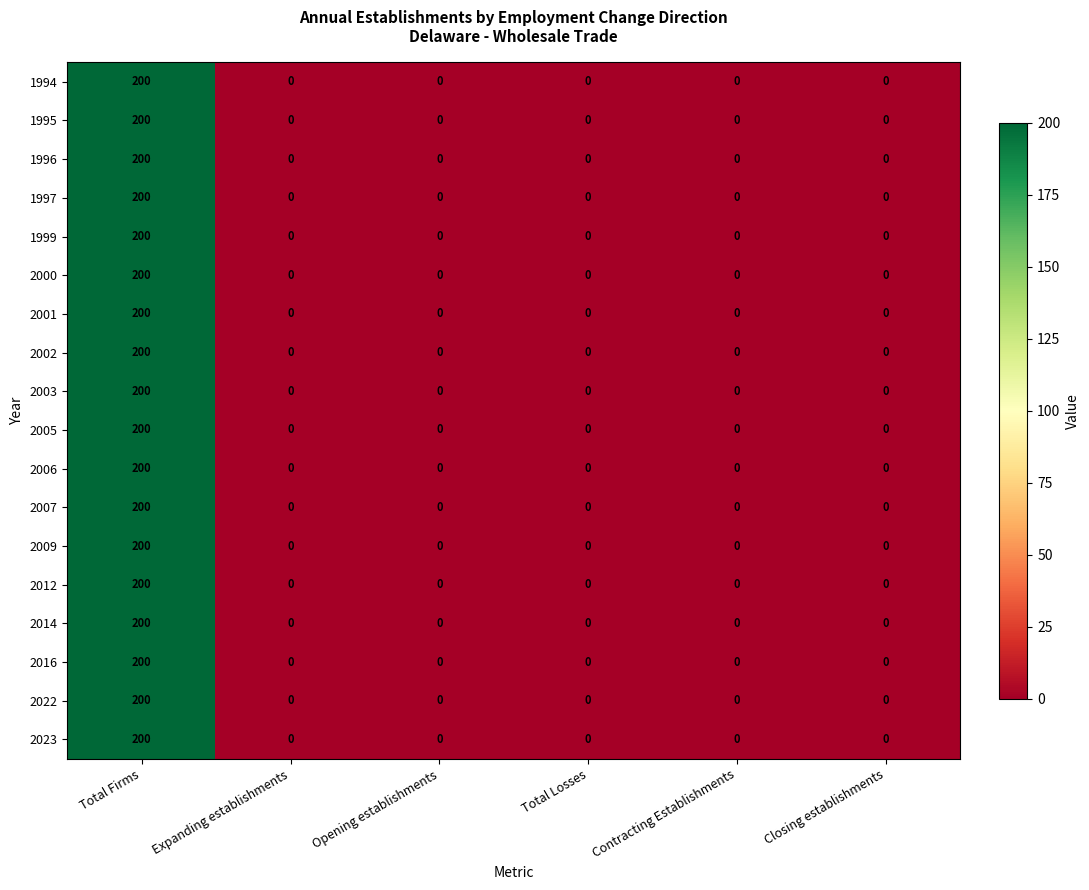

At which category is the sum across all series the highest?

Total Firms